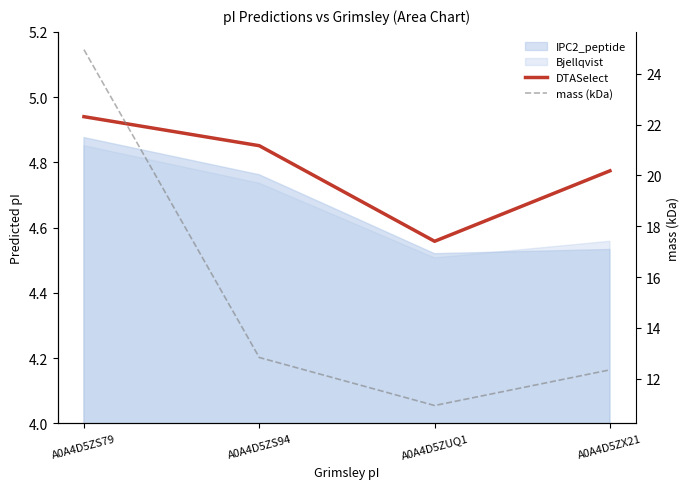

Which series changed the most between A0A4D5ZS79 and A0A4D5ZS94?

mass (kDa)